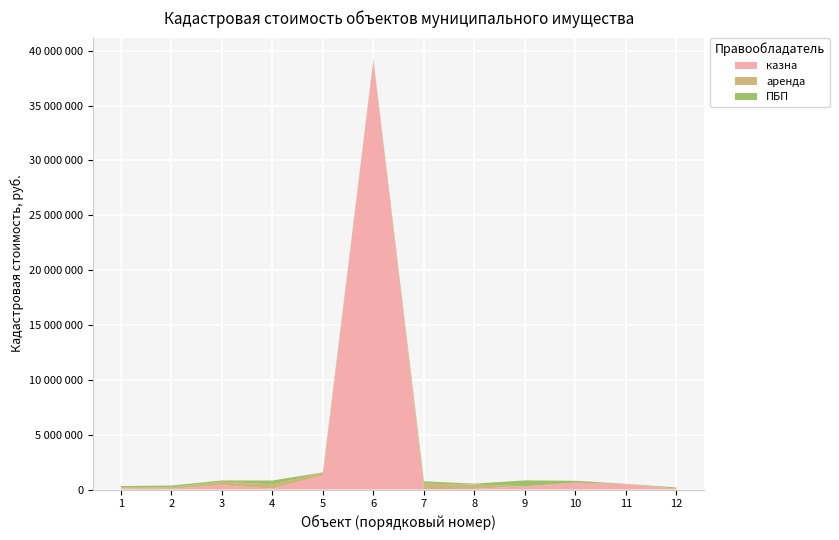

Reading left to right, extract all data points from this chart.

казна: 98783.7	70812.8	385286.1	78413.6	1263983.6	39136340.0	34699.9	52743.8	305792.3	628941.8	500136.2	92748.3
аренда: 121133.6	128294.6	329038.0	392297.0	288807.6	89929.4	500136.2	394557.1	0.0	0.0	0.0	0.0
ПБП: 98177.3	163980.7	112956.7	348371.1	11310.8	5781.1	210983.2	89279.5	527734.5	167207.0	15873.1	92247.8